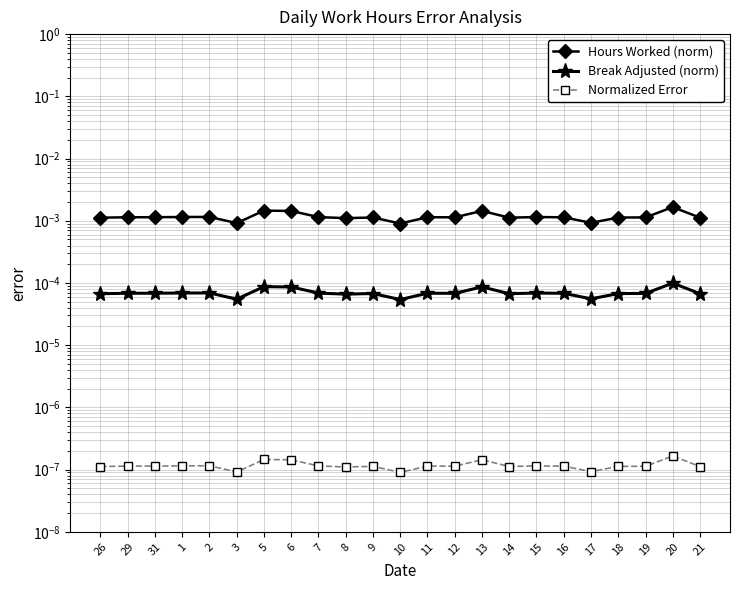

True or false: Normalized Error and Hours Worked (norm) intersect in this chart.

False